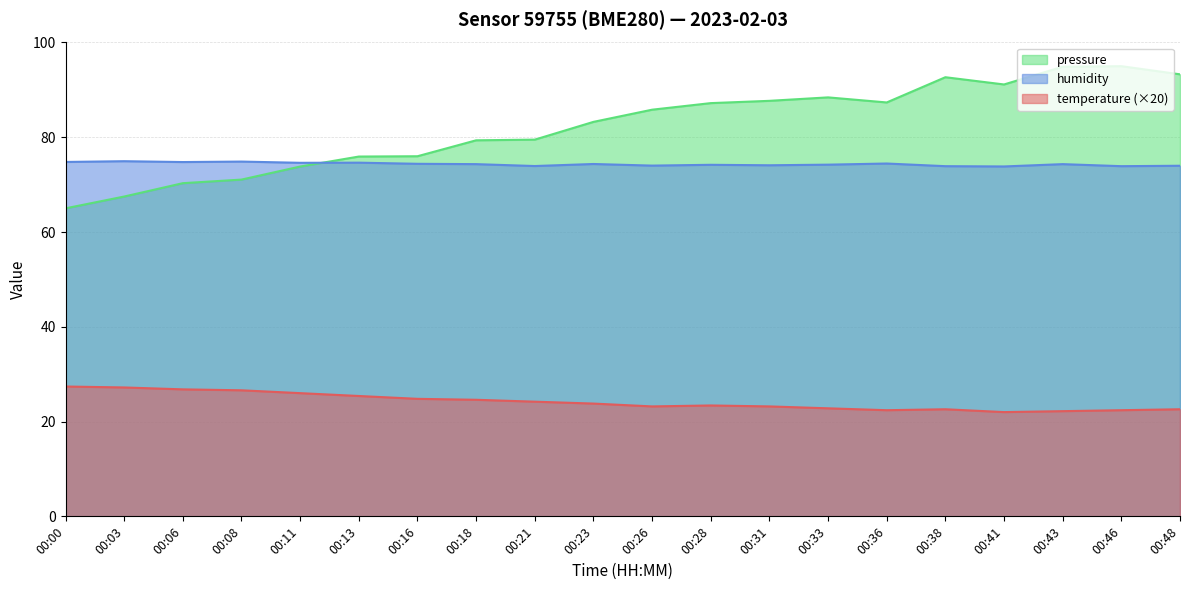

The value of pressure_norm at 00:16 is 124.7. True or false?

False